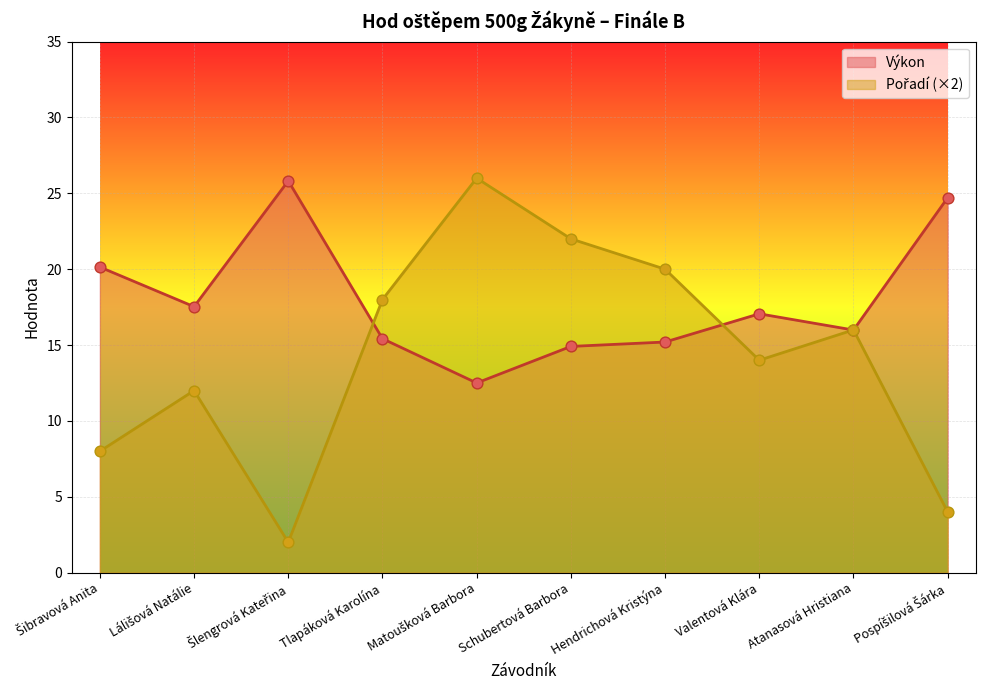

At which category is the sum across all series the highest?

Matoušková Barbora